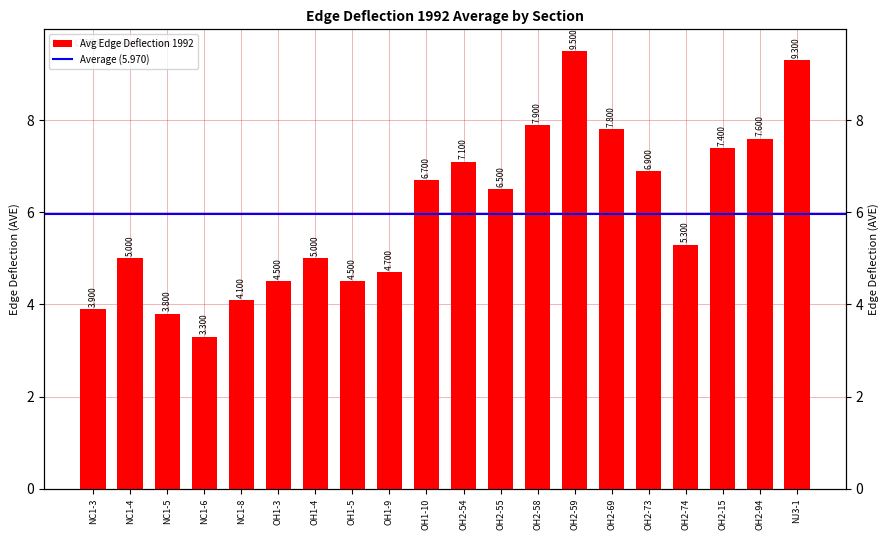

True or false: the data shows 0.8 at NC1-5.

False